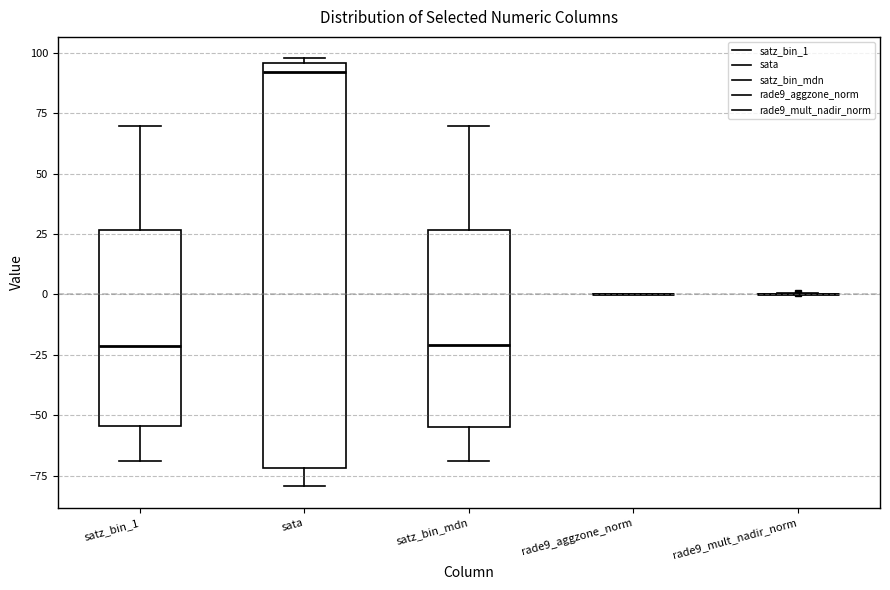

Reading left to right, transcribe this box plot: for each box, give where its median line is, the range the box spans, and where its two whiskers end, as read against the y-axis. The values are not printed on the chart, so give them approximately, as read against the axis.

satz_bin_1: median -20, box -55 to 25, whiskers -70 to 70
sata: median 90, box -70 to 95, whiskers -80 to 100
satz_bin_mdn: median -20, box -55 to 25, whiskers -70 to 70
rade9_aggzone_norm: box collapsed to a line at 0, whiskers 0 to 0
rade9_mult_nadir_norm: box collapsed to a line at 0, whiskers 0 to 0